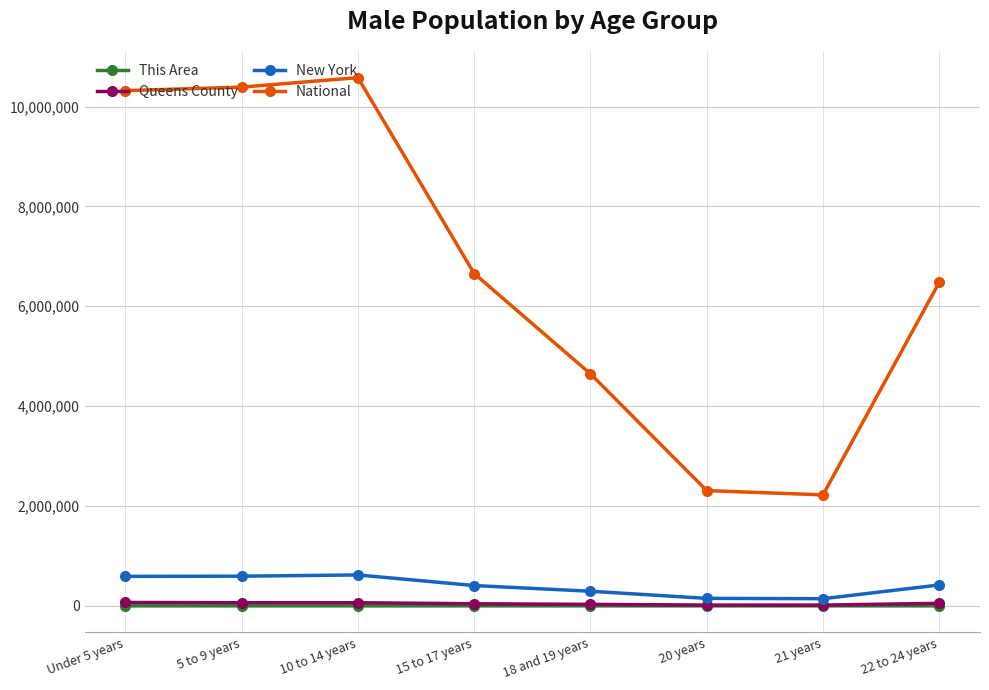

Which series has the largest total across all categories?

National